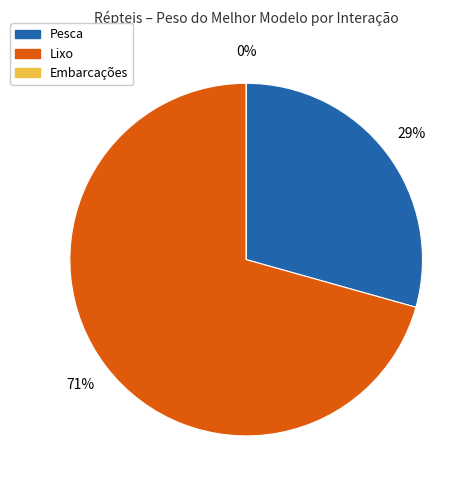

Is Pesca the majority of the pie?

No